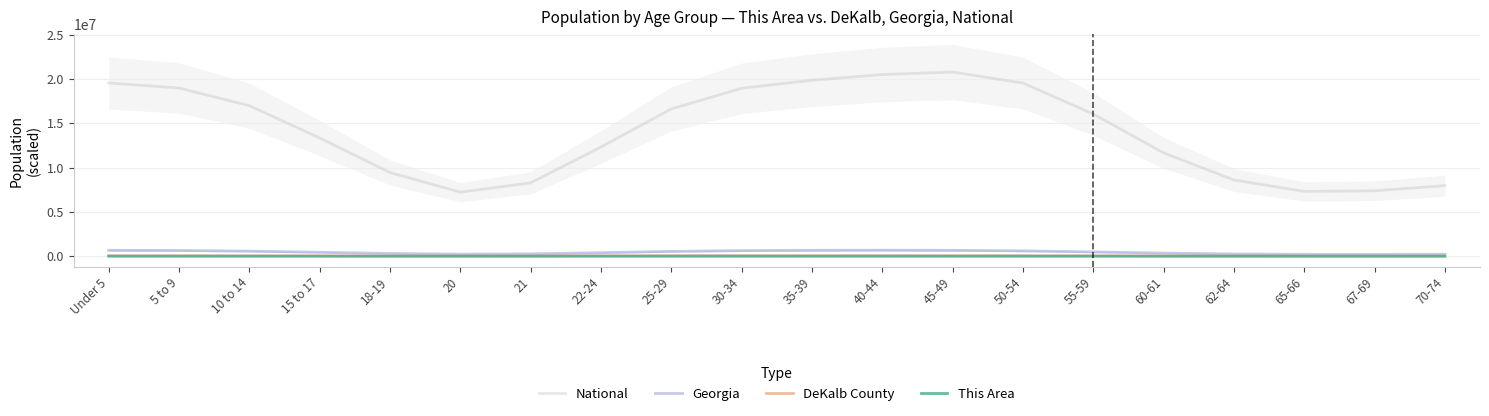

Between 55-59 and Under 5, which is larger?

Under 5